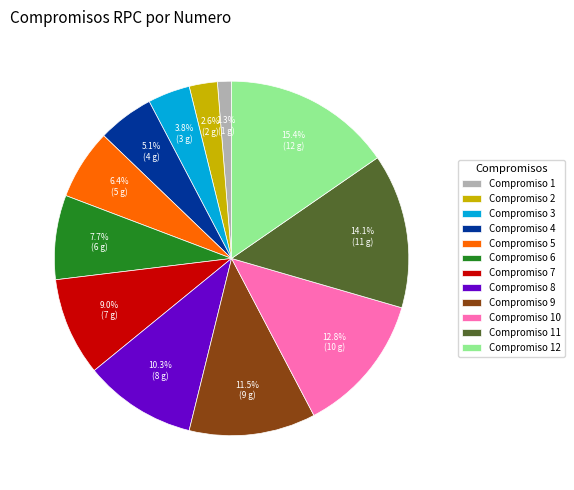

Approximately how many times larger is the value at Compromiso 6 compared to Compromiso 9?

0.7